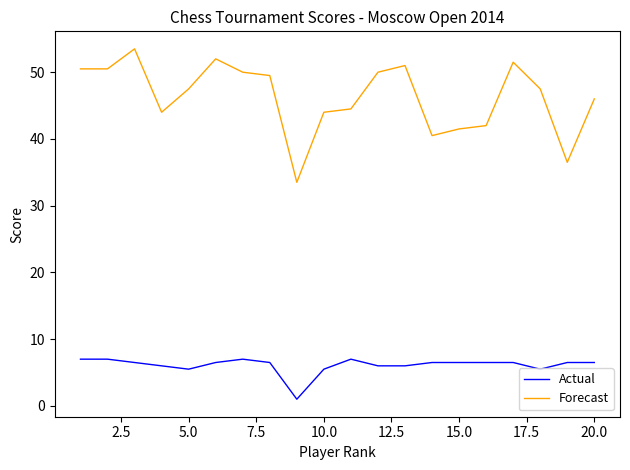

What is the difference between the maximum and minimum values in the Actual series?

6.0